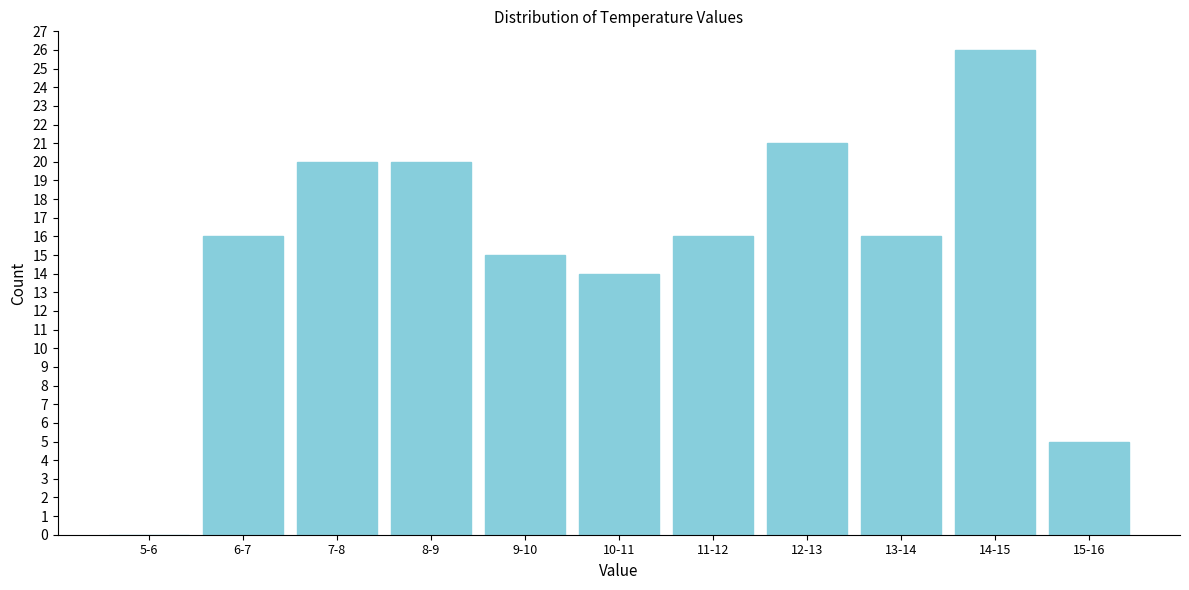

Reading left to right, transcribe all the data shown in this chart.

5-6=0	6-7=16	7-8=20	8-9=20	9-10=15	10-11=14	11-12=16	12-13=21	13-14=16	14-15=26	15-16=5